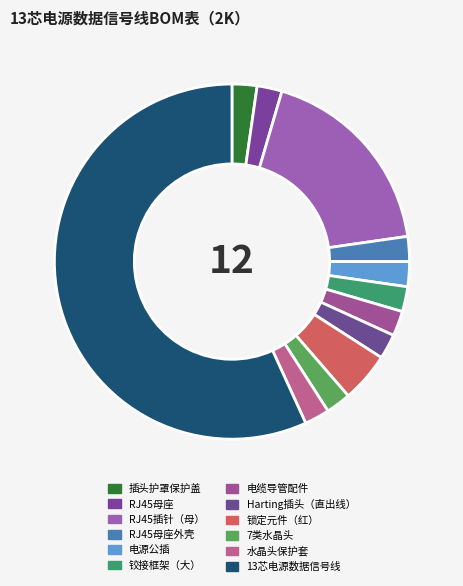

To the nearest percent, what is the average slice percentage?

8%